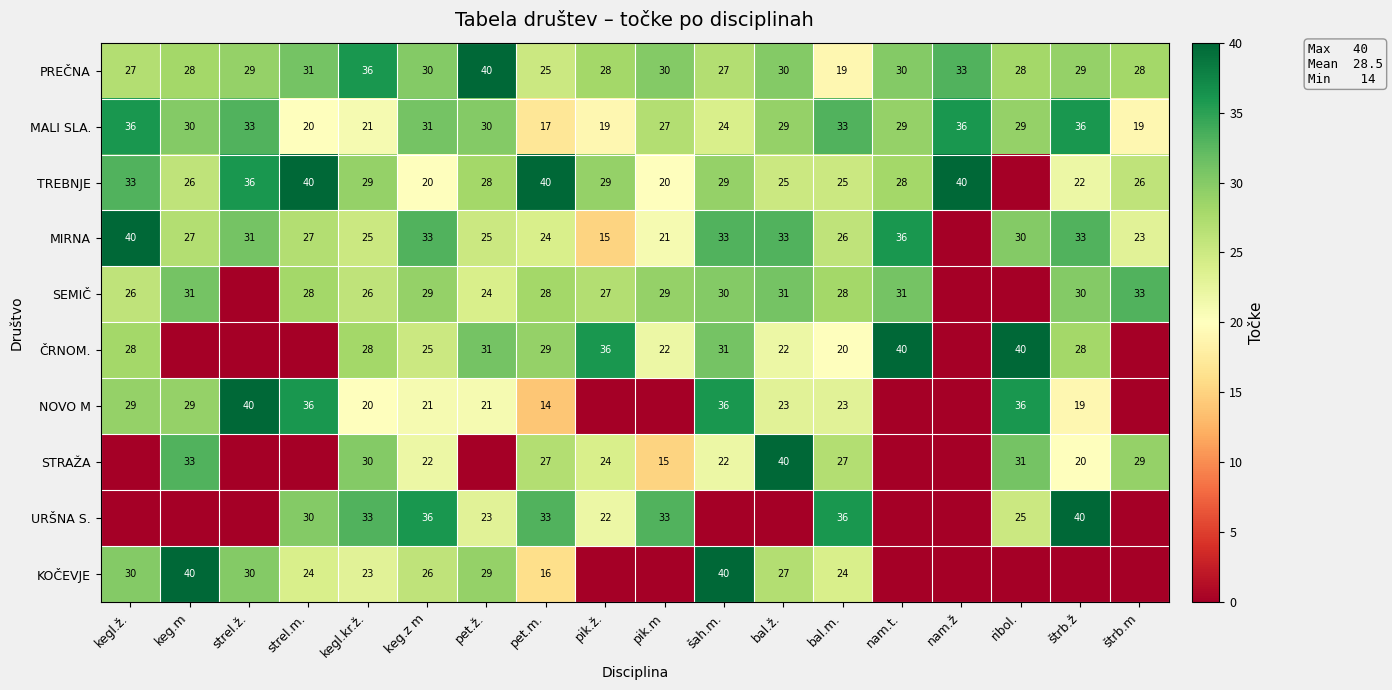

At which category is the sum across all series the highest?

keg.z m